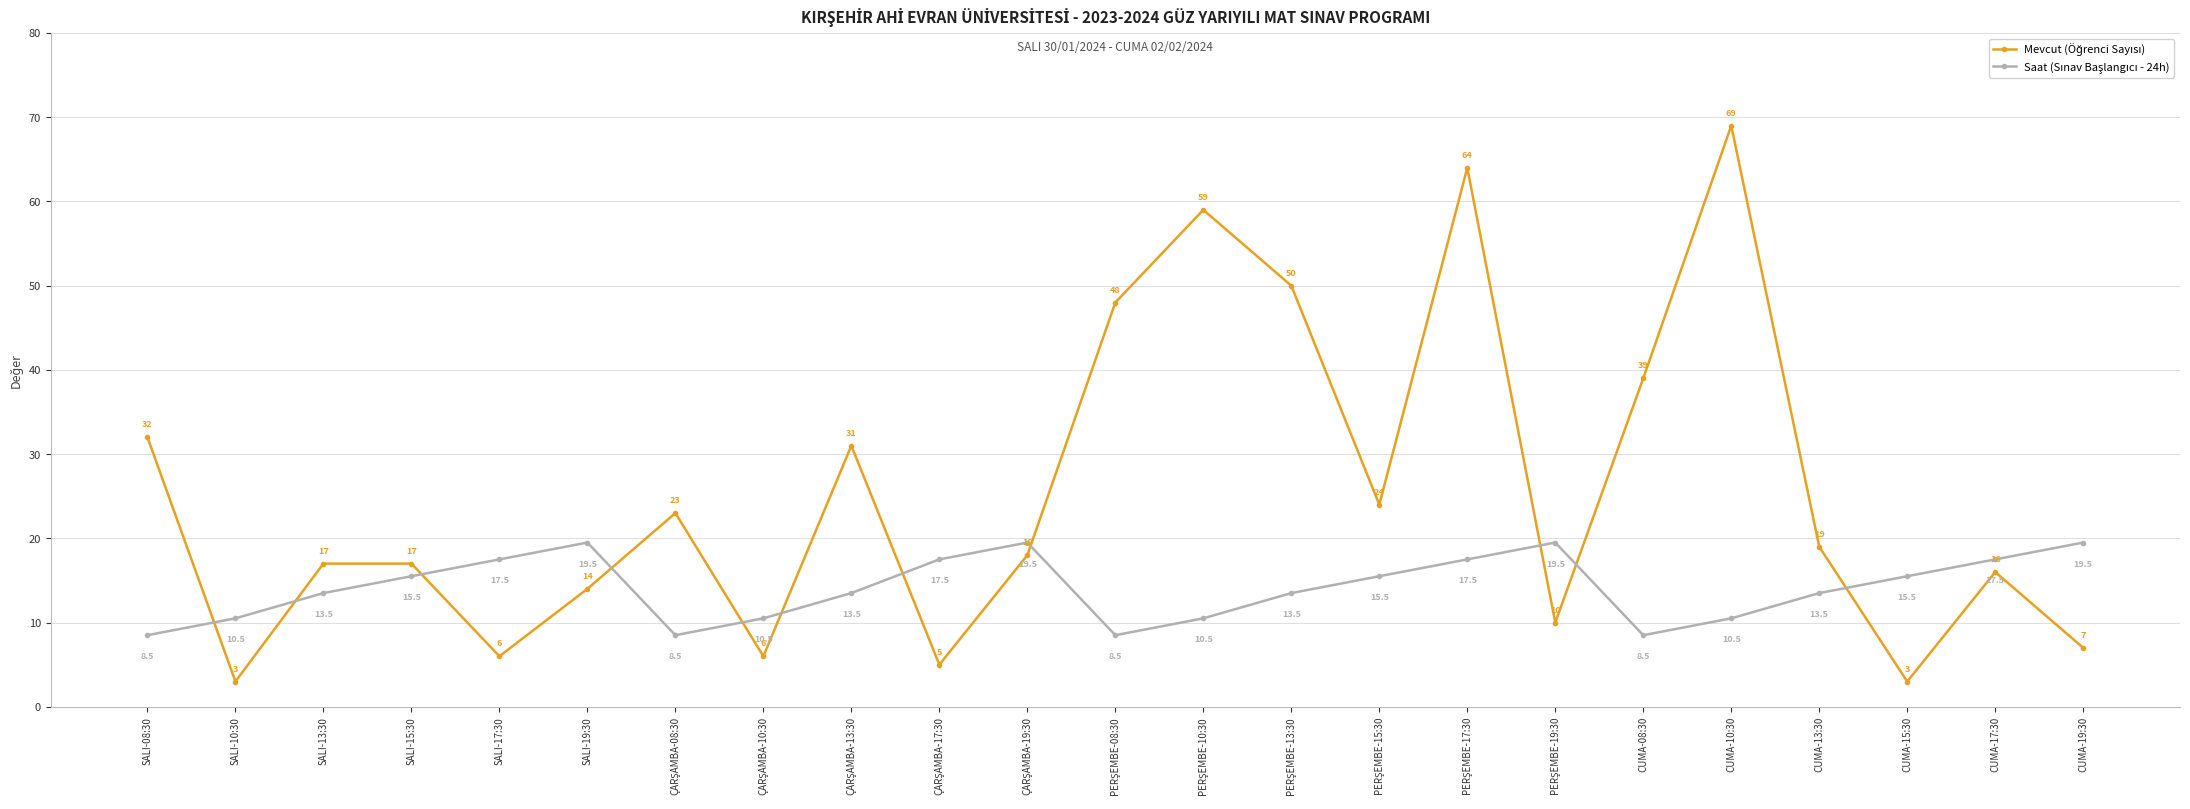

At how many categories does at least one series exceed 57?

3